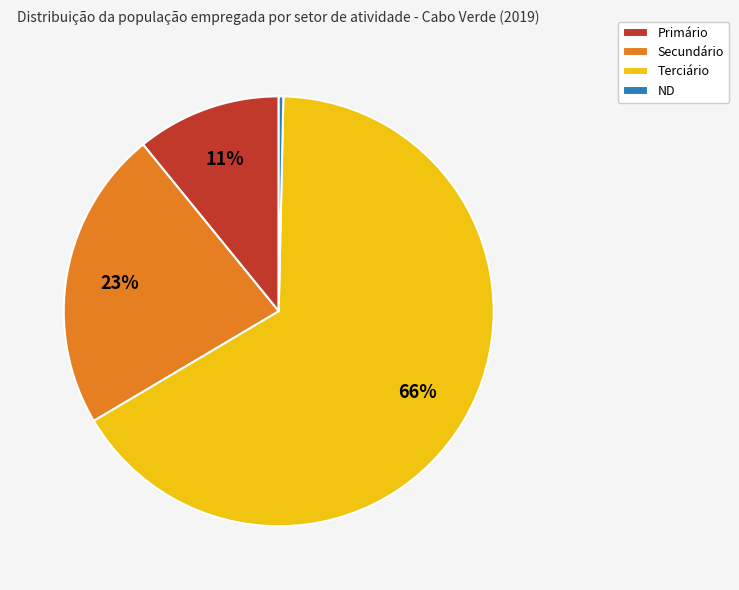

Which category accounts for the majority?

Terciário